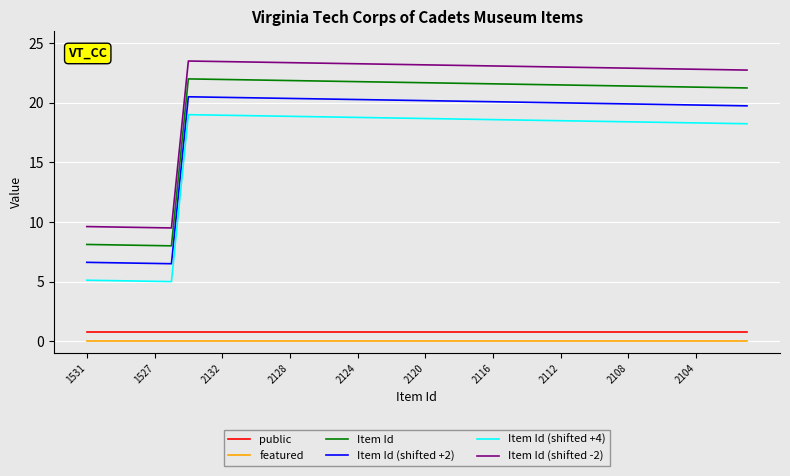

True or false: Item Id and Item Id (shifted -2) intersect in this chart.

False